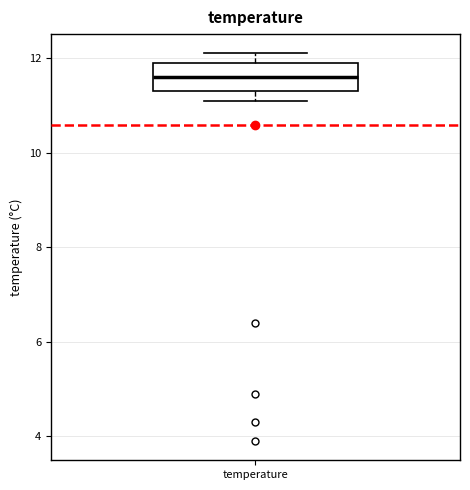

Read this box plot against the y-axis: the position of the median line, the range covered by the box, and the ends of both whiskers. The values are not printed on the chart, so give them approximately, as read against the axis.

median 11.6, box 11.4 to 12.0, whiskers 11.2 to 12.2